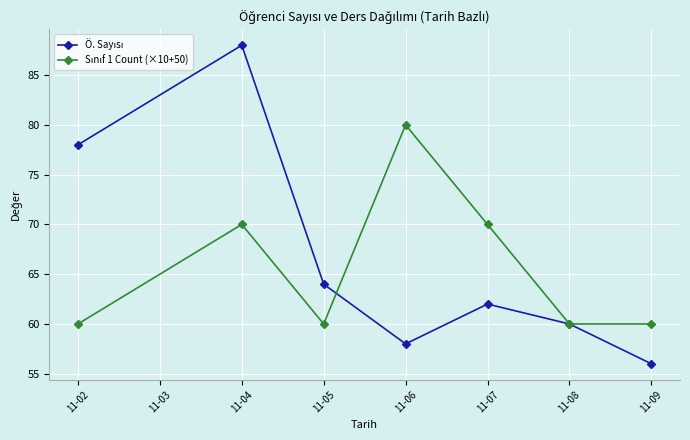

At which category is the sum across all series the highest?

11-04